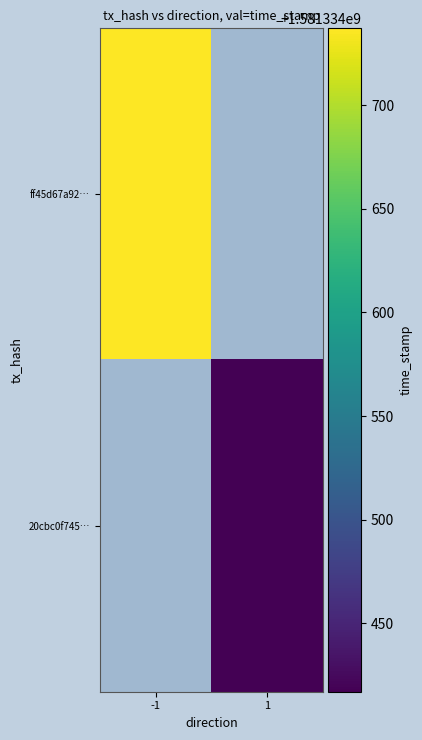

Which label corresponds to the largest value in the chart?

-1